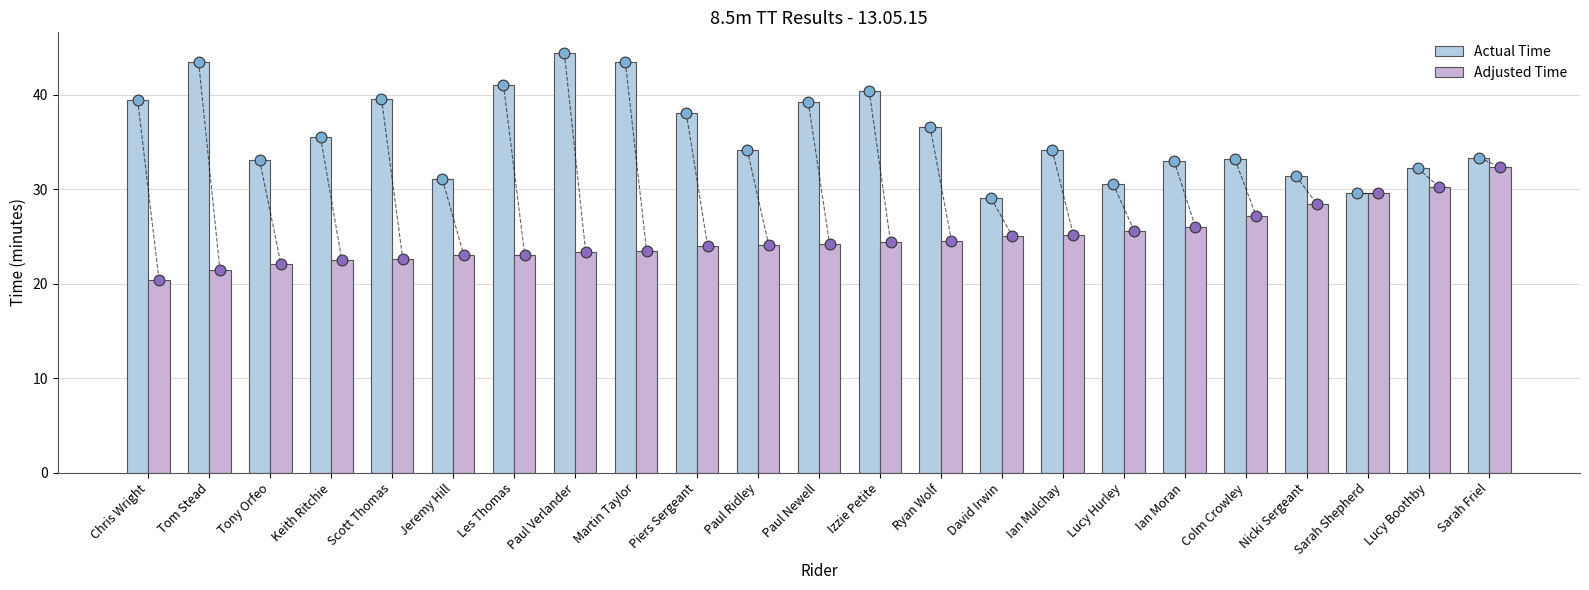

What are all the series names shown in the legend?

Actual Time, Adjusted Time